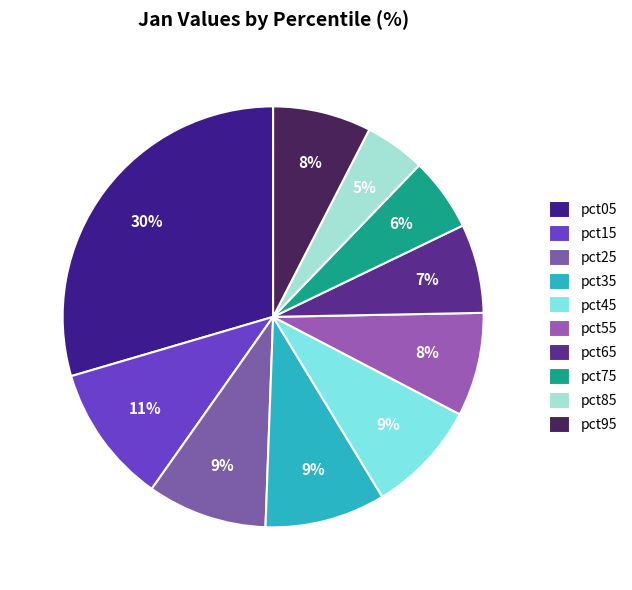

Rank the categories by value from highest to lowest.

pct05, pct15, pct35, pct25, pct45, pct55, pct95, pct65, pct75, pct85